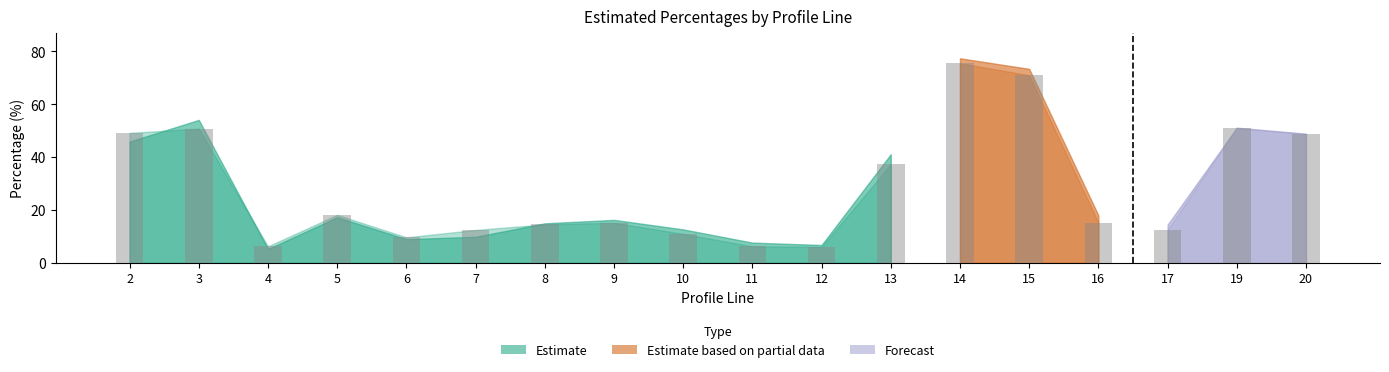

At which category is the sum across all series the highest?

14